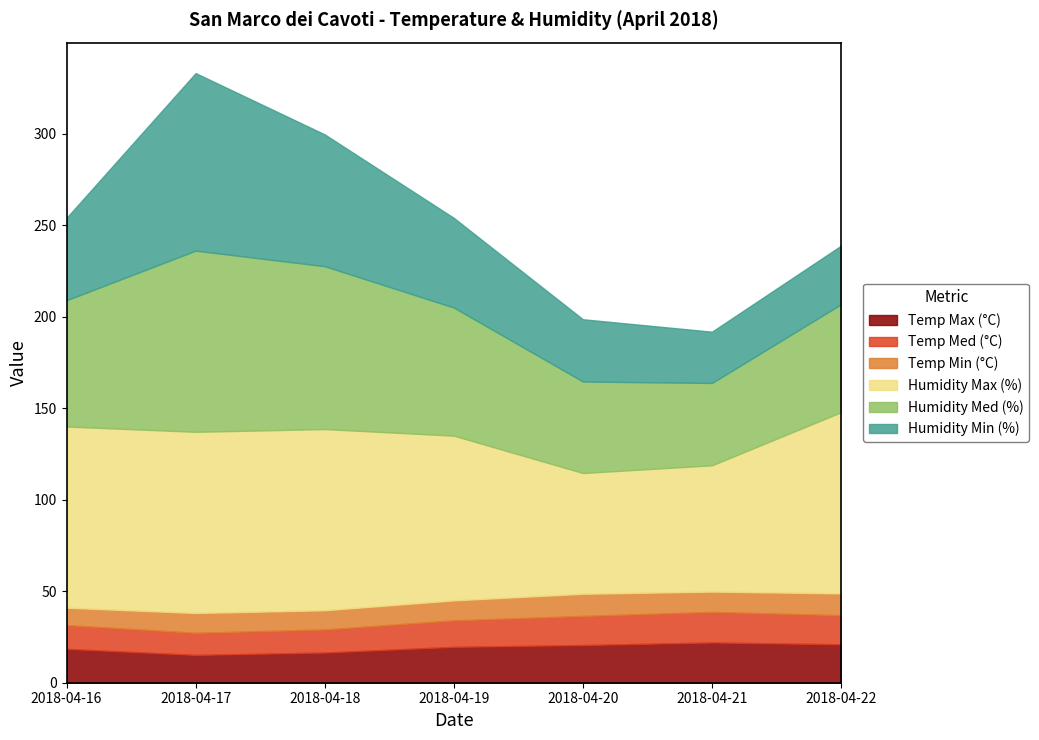

True or false: Humidity Max (%) and Humidity Min (%) intersect in this chart.

False